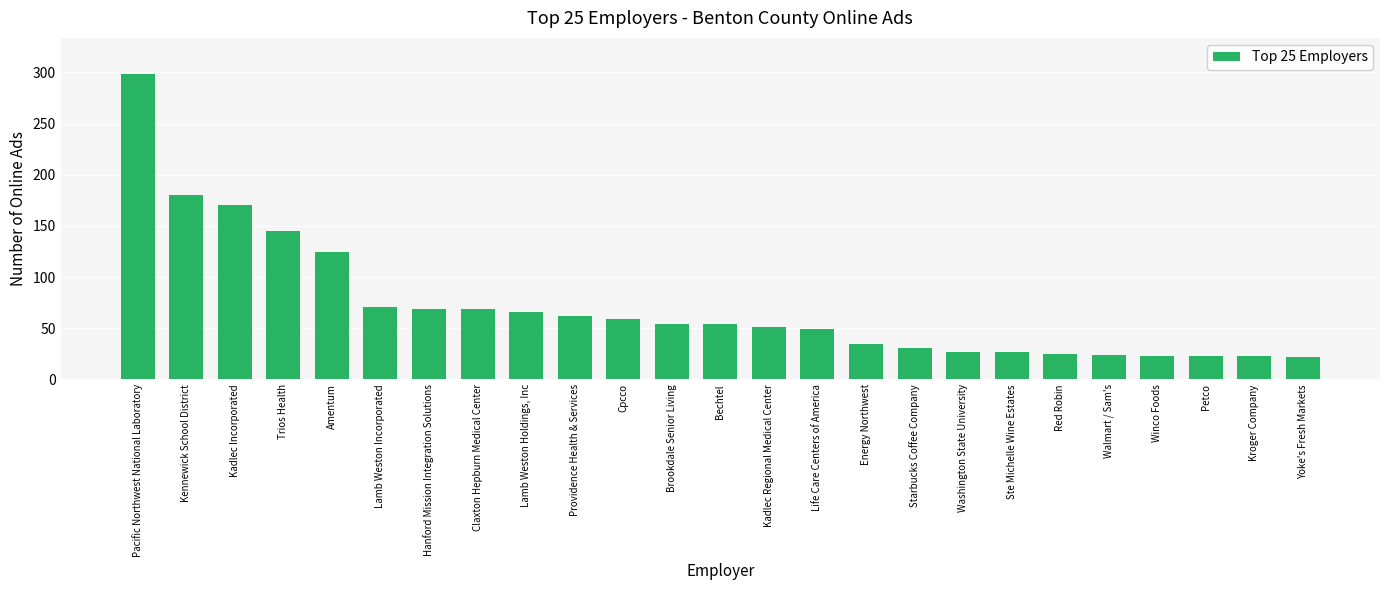

The value at Ste Michelle Wine Estates is 27. True or false?

True